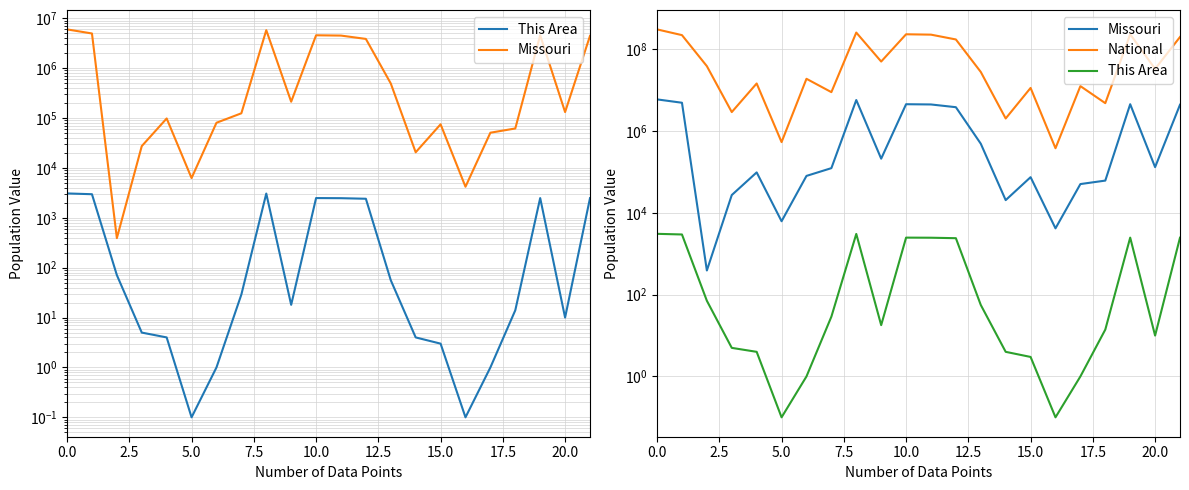

What is the value of the This Area point at the 10th from the left?

18.0